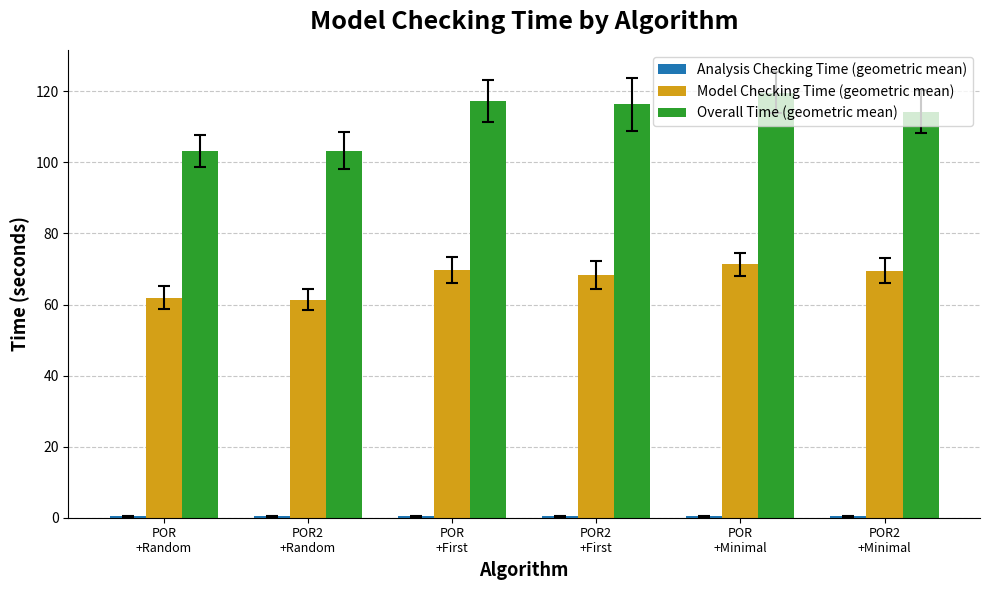

Which series has the largest total across all categories?

Overall Time (geometric mean)